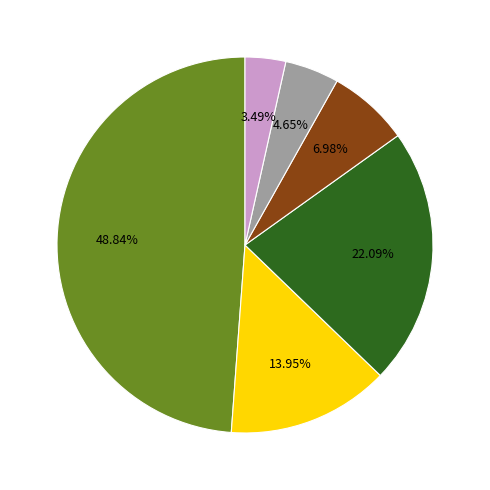

Count the number of slices in the pie.

6